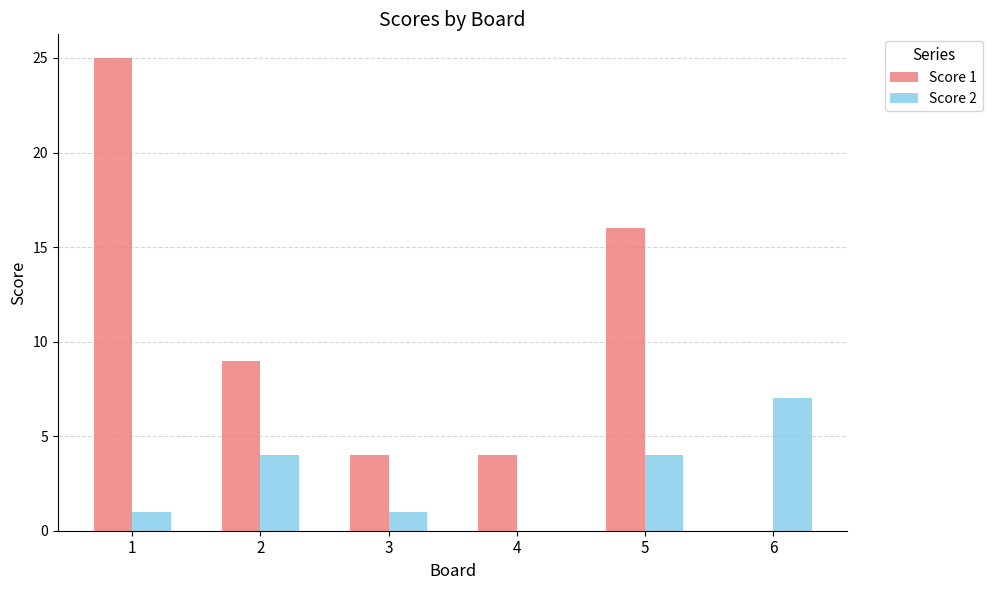

Read the Score 2 value at 6.

7